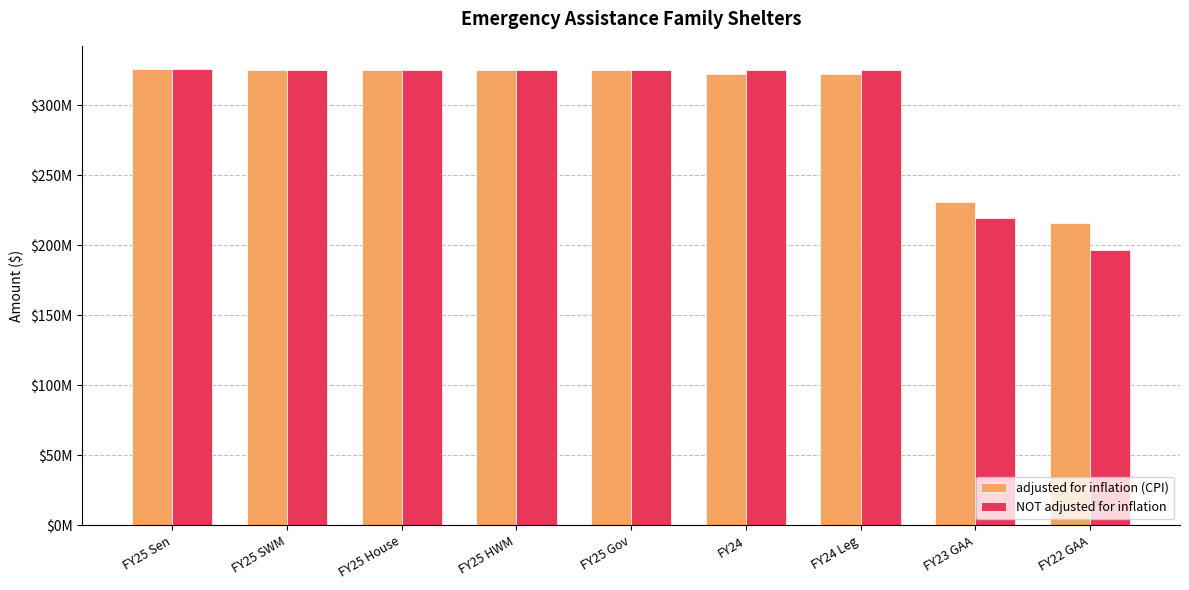

Which series has the widest spread of values?

NOT adjusted for inflation